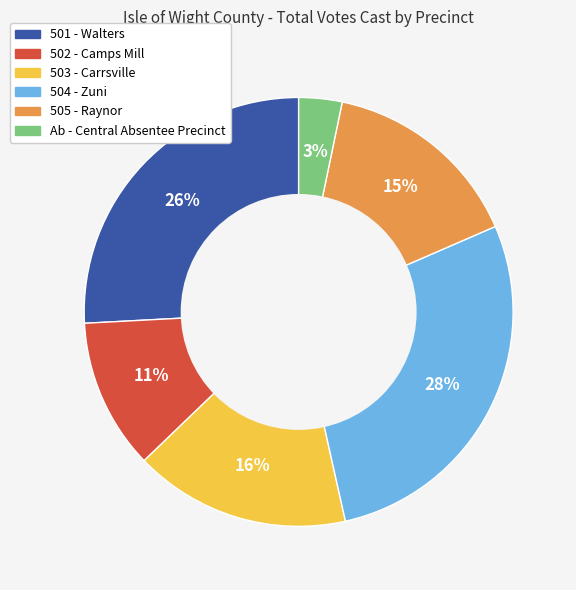

To the nearest percent, what is the difference between the largest and smallest slice percentages?

25%